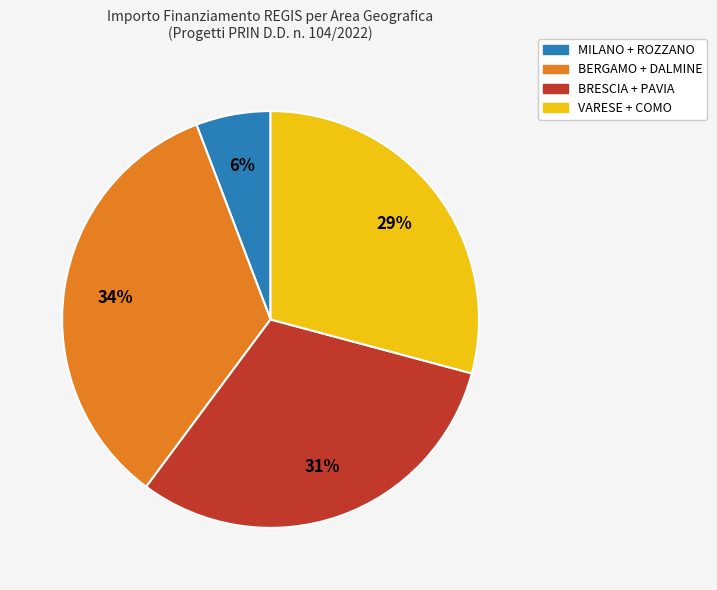

Is it true that BERGAMO + DALMINE is 34% of the pie?

True